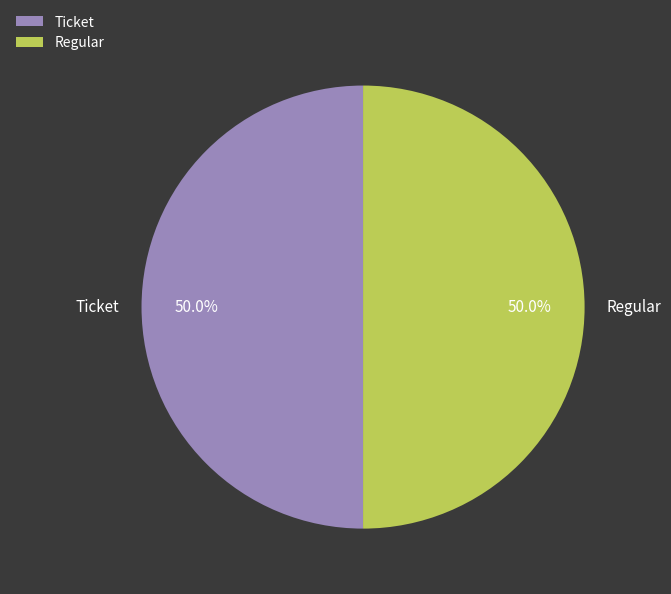

How many slices are in this pie chart?

2